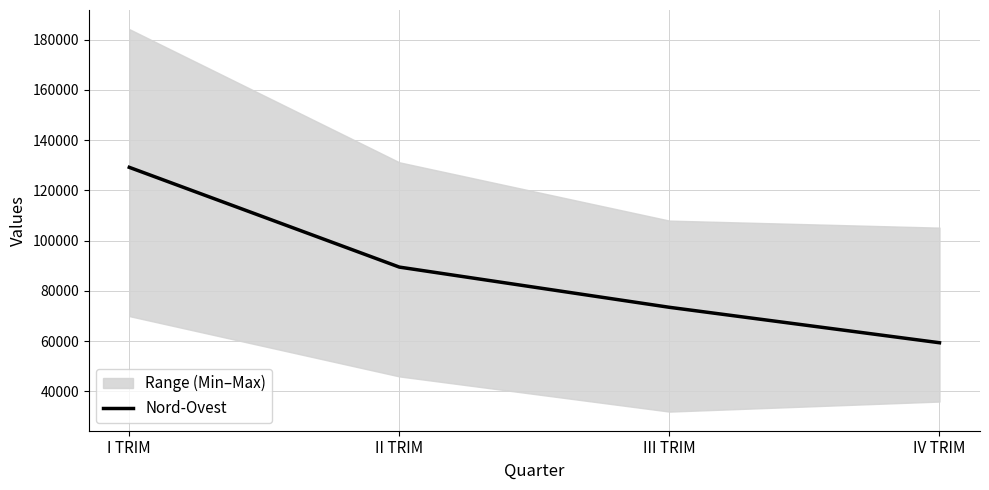

List the labels in order of value, largest first.

I TRIM, II TRIM, III TRIM, IV TRIM